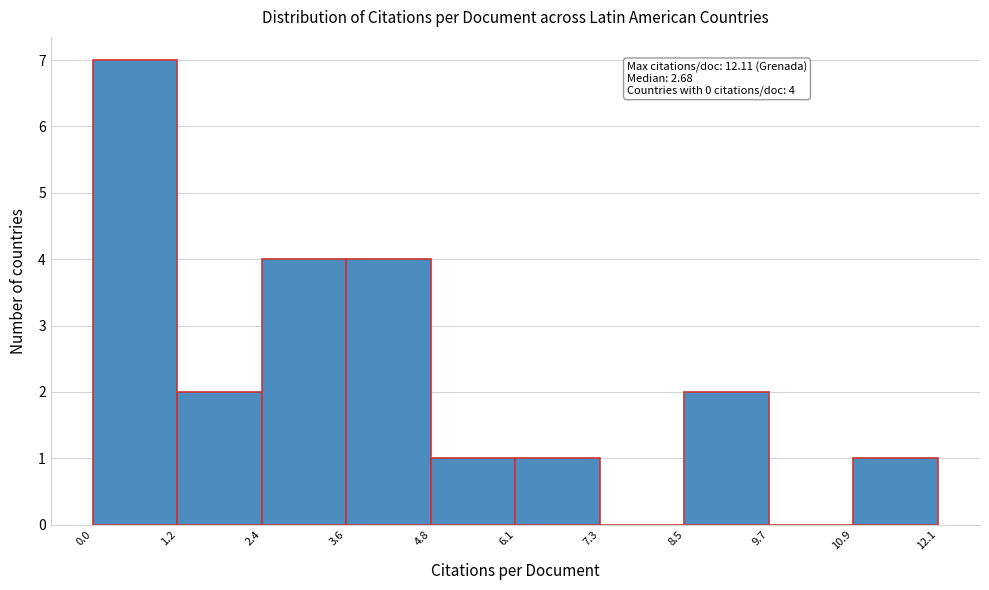

Over which range of the x-axis is the bar tallest?

0.0 to 1.2